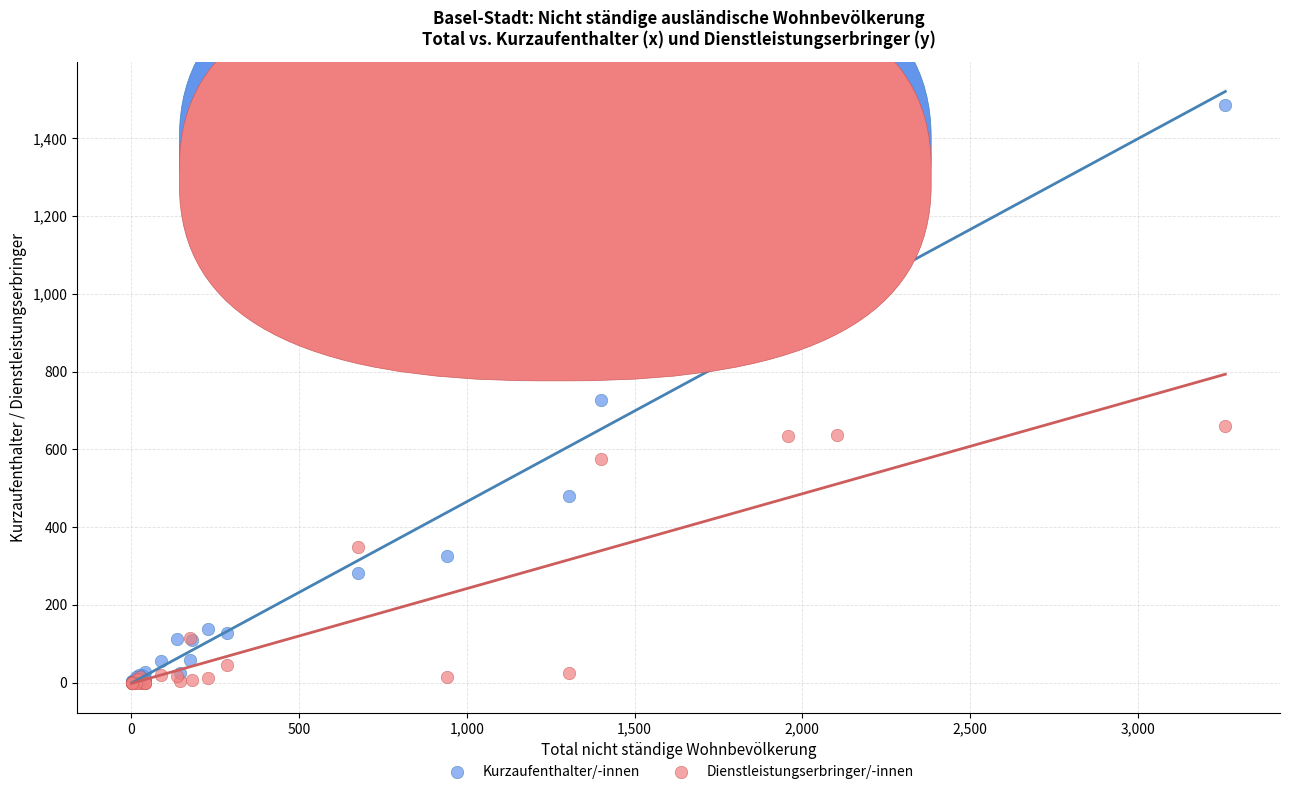

Which series has the widest spread of Y values?

Kurzaufenthalter/-innen